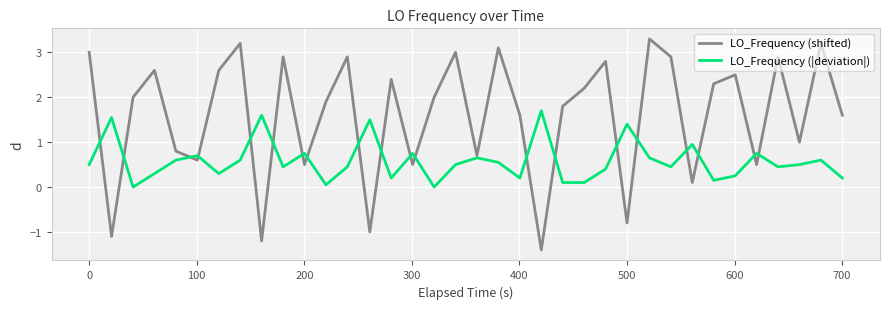

Which series has the widest spread of values?

LO_Frequency (shifted)